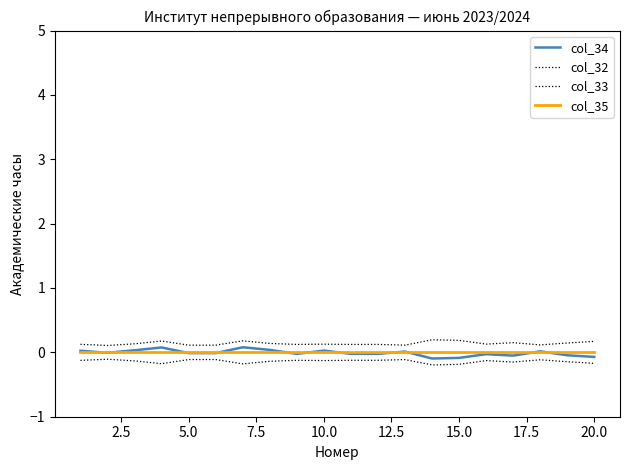

How many lines are shown in the chart?

4